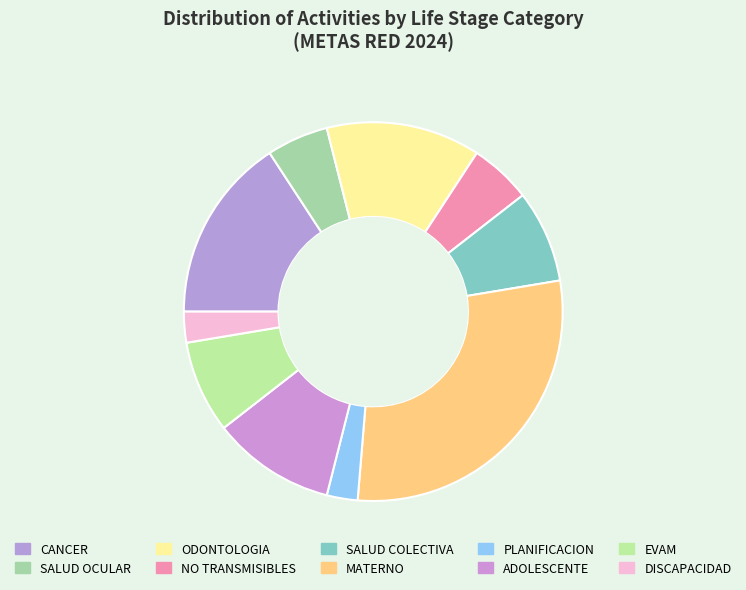

Which category has the biggest portion of the pie?

MATERNO